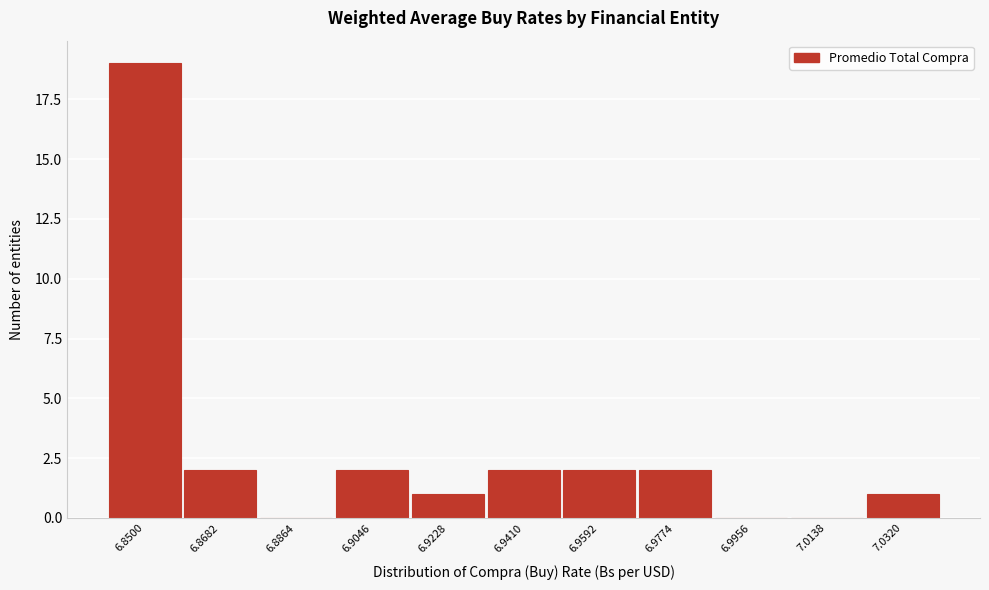

Reading right to left, list all the values displayed in this chart.

7.0320=1	7.0138=0	6.9956=0	6.9774=2	6.9592=2	6.9410=2	6.9228=1	6.9046=2	6.8864=0	6.8682=2	6.8500=19